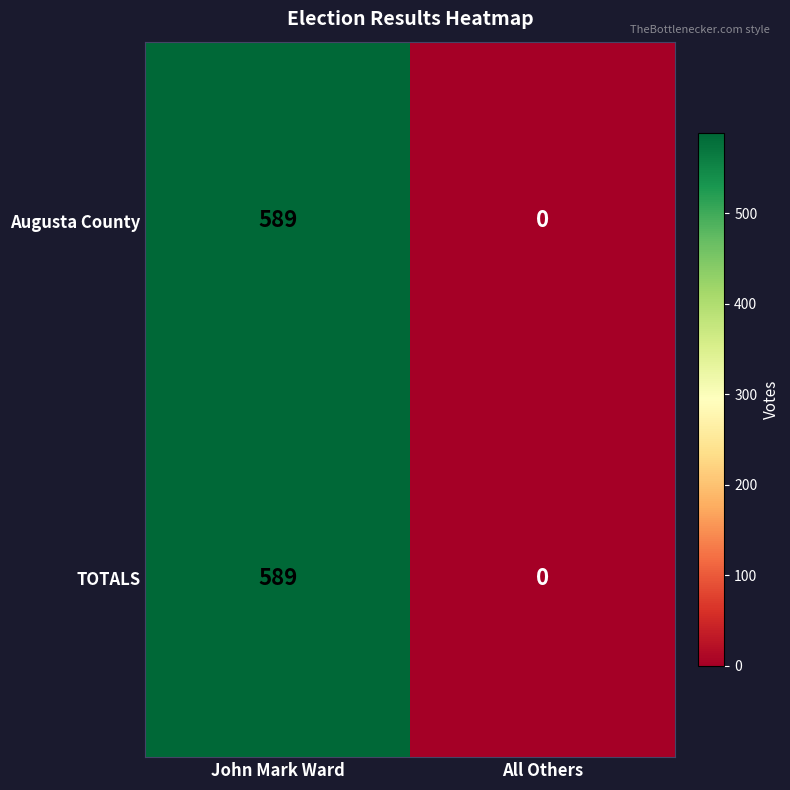

List the labels in order of TOTALS value, smallest first.

All Others, John Mark Ward